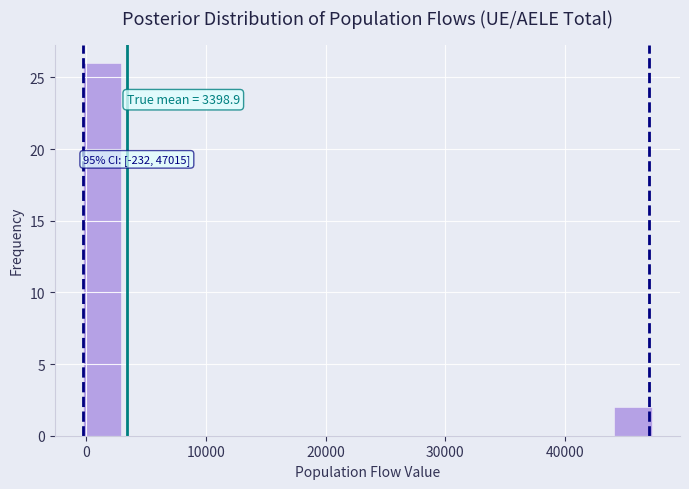

Around what value on the x-axis is the tallest bar? Give the approximate position of its centre, as read against the axis.

1000